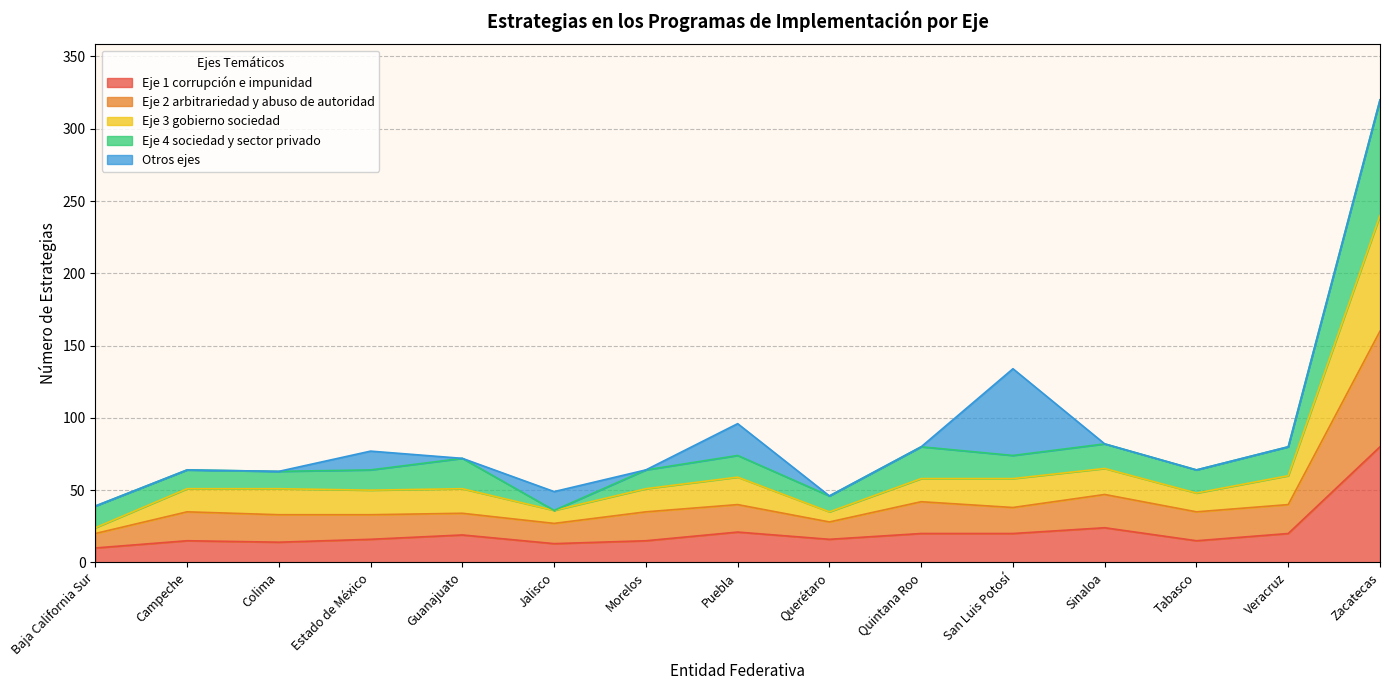

True or false: Eje 1 corrupción e impunidad has a value of 20 at Quintana Roo.

True